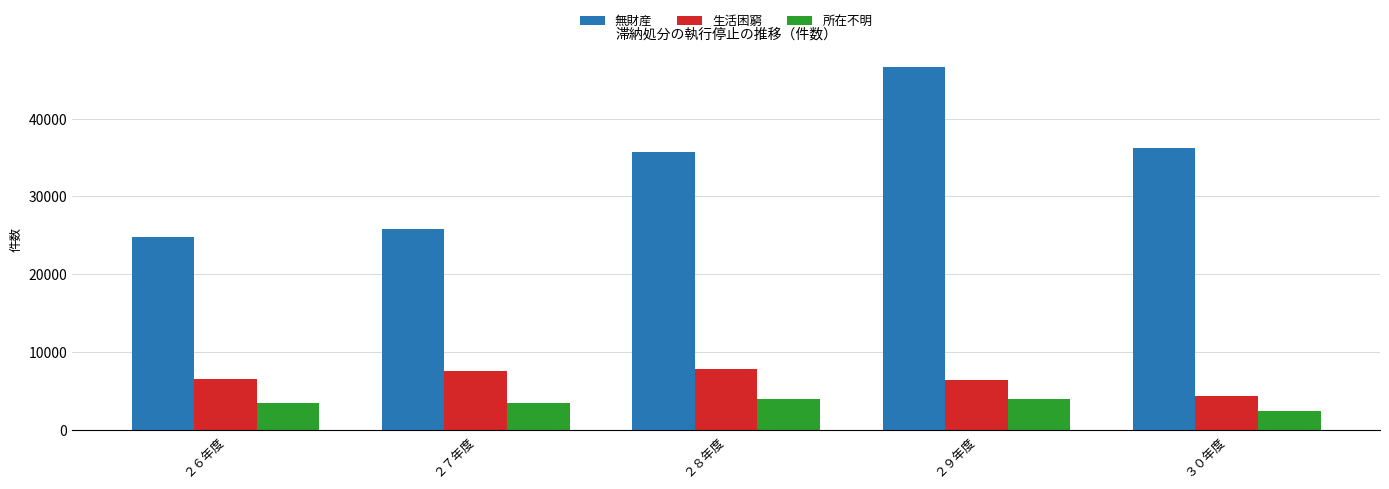

What are all the series names shown in the legend?

無財産, 生活困窮, 所在不明